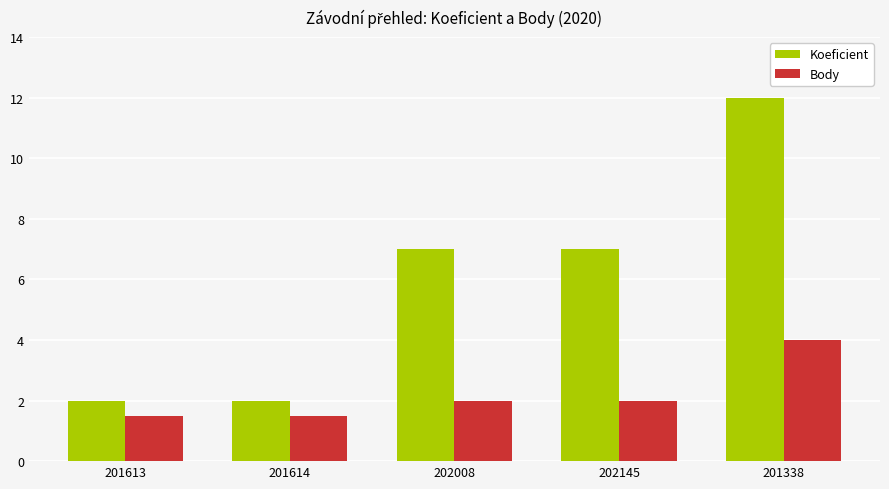

What is the value of the Koeficient bar at the 1st from the left?

2.0